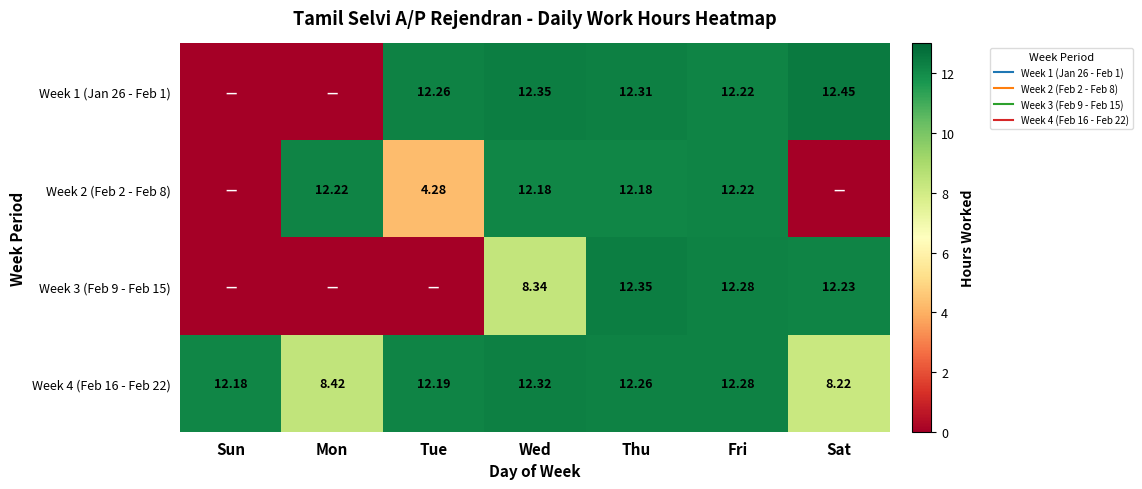

At how many categories does at least one series exceed 2?

7